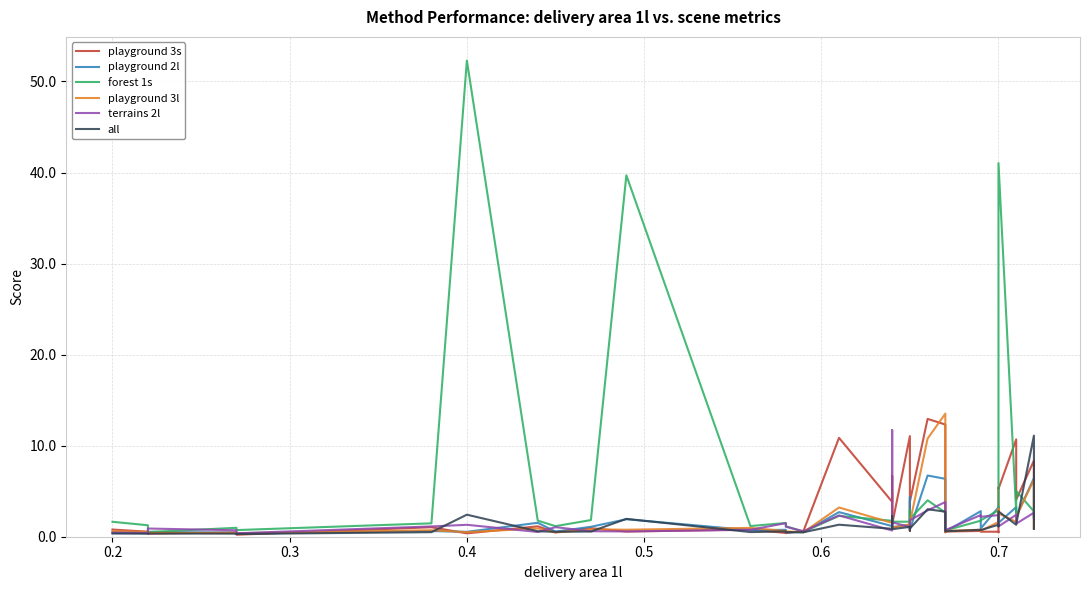

Reading right to left, transcribe all the data shown in this chart.

playground 3s: 0.9	1.9	8.4	4.1	10.7	5.3	5.4	0.5	0.6	0.6	0.6	0.6	0.5	11.1	12.3	12.3	12.9	3.9	0.7	4.0	11.1	1.4	6.7	3.8	10.9	0.7	0.4	0.4	0.8	0.6	0.9	0.5	1.1	0.4	1.0	0.2	0.5	0.3	0.6	0.8
playground 2l: 2.7	2.7	6.4	2.2	3.2	1.5	2.0	3.2	3.2	0.9	2.8	0.6	0.6	2.5	6.4	6.4	6.7	0.8	1.1	4.4	1.3	1.1	1.9	1.2	2.7	0.5	0.5	0.8	0.7	1.9	1.1	0.6	1.5	0.5	0.6	0.3	0.4	0.5	0.4	0.5
forest 1s: 2.1	2.1	2.8	5.0	2.6	41.0	2.0	2.7	2.9	1.8	1.8	0.7	0.8	2.5	2.6	2.6	4.0	2.0	1.7	2.9	1.6	1.6	2.5	1.8	2.3	0.5	1.2	1.5	1.2	39.7	1.8	1.2	1.8	52.3	1.5	0.7	1.0	0.5	1.3	1.6
playground 3l: 0.9	1.9	6.3	2.2	1.6	2.6	3.1	1.6	1.6	0.6	0.8	0.6	0.5	8.0	13.5	13.5	10.8	1.5	0.9	1.7	1.4	1.0	4.8	1.5	3.2	0.5	0.6	0.6	1.0	0.8	0.8	0.5	0.9	0.5	0.7	0.4	0.4	0.4	0.5	0.6
terrains 2l: 2.5	2.0	2.6	1.4	2.4	1.1	2.1	2.4	2.4	2.2	2.4	0.7	0.8	2.3	3.8	3.8	2.9	1.8	1.0	1.0	1.1	1.6	11.7	0.7	2.3	0.6	1.1	1.5	0.8	0.6	0.6	1.1	0.5	1.3	1.1	0.4	0.7	0.9	0.4	0.5
all: 0.9	0.9	11.1	1.4	1.3	2.8	1.1	1.3	1.3	0.7	0.8	0.6	0.6	1.9	2.8	2.8	3.0	0.9	0.7	1.1	1.1	0.8	2.3	0.9	1.3	0.5	0.5	0.6	0.5	2.0	0.6	0.5	0.6	2.4	0.5	0.3	0.3	0.3	0.3	0.3